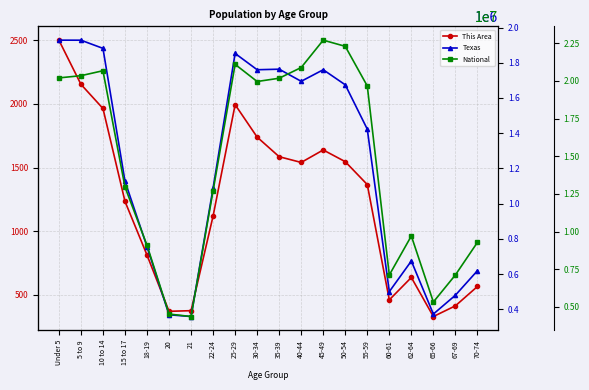

Rank the series by their maximum value, from highest to lowest.

National, Texas, This Area